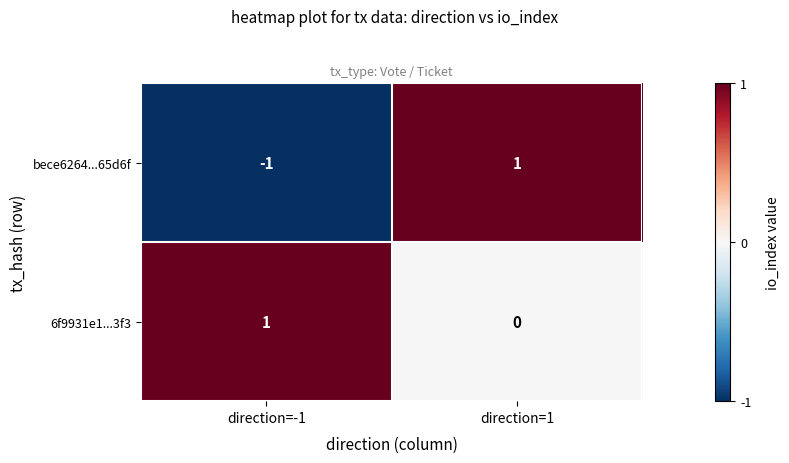

Which category has the lowest value across all series?

direction=-1